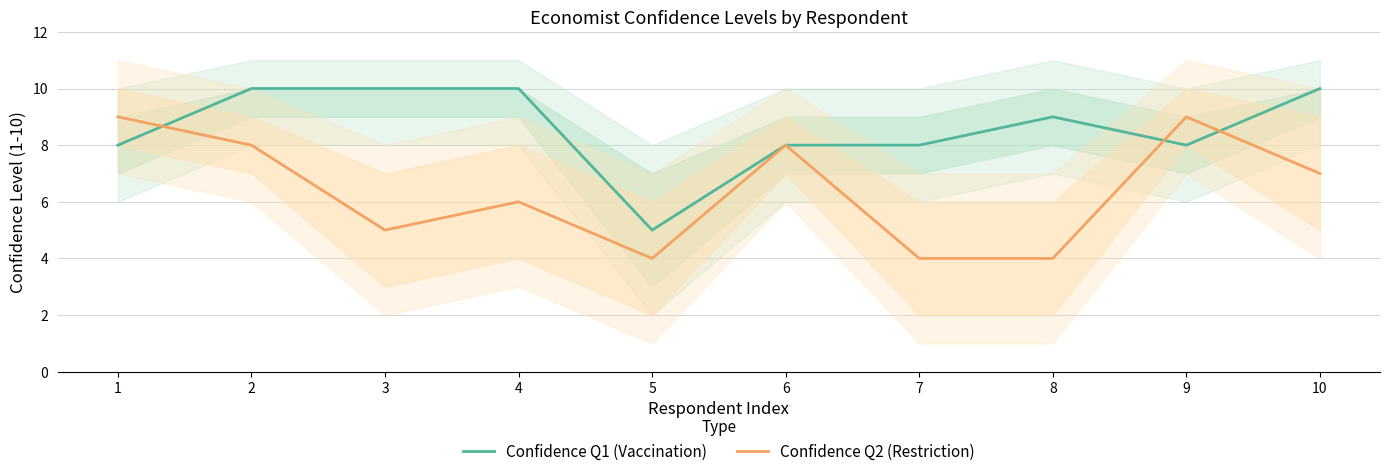

How many Confidence Q1 (Vaccination) values are between 8 and 10?

9